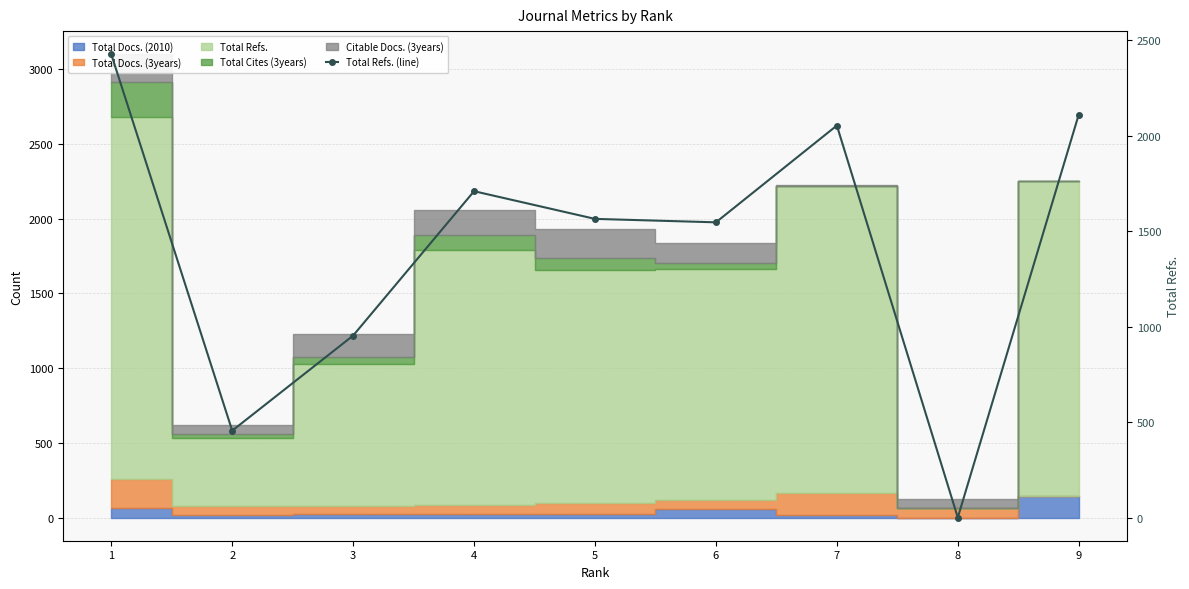

True or false: the data shows 455 at 2.

True